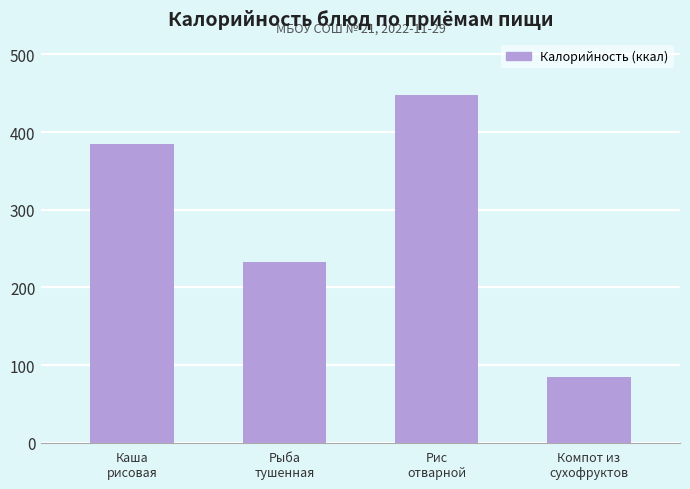

True or false: the data shows 85 at Компот из
сухофруктов.

True